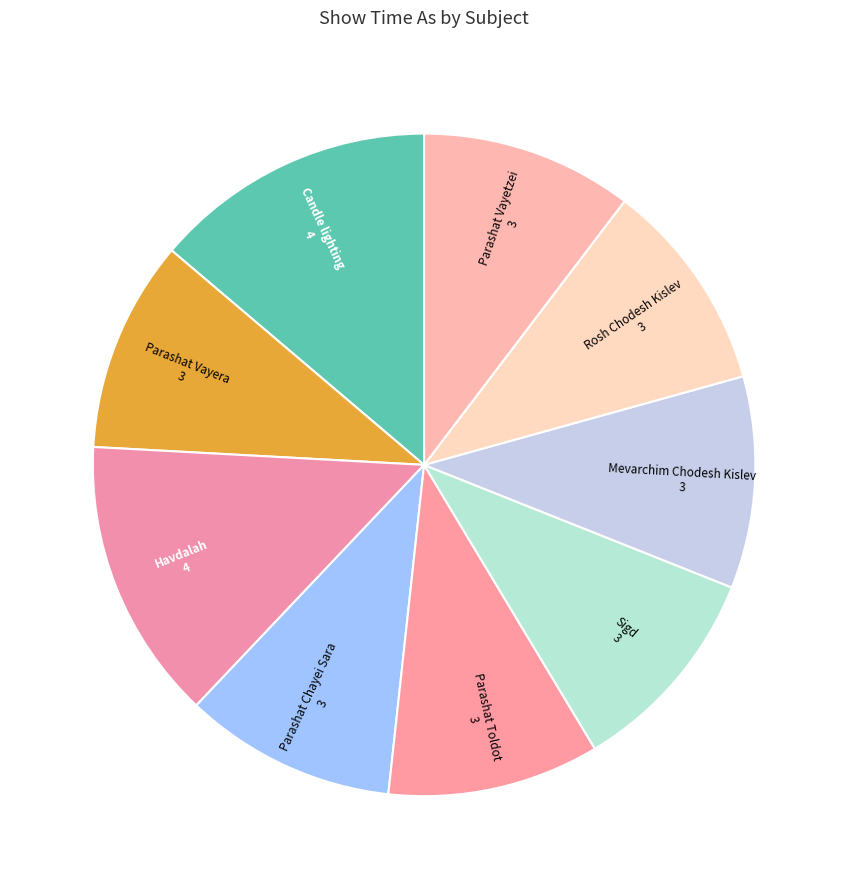

How many segments does this pie chart have?

9